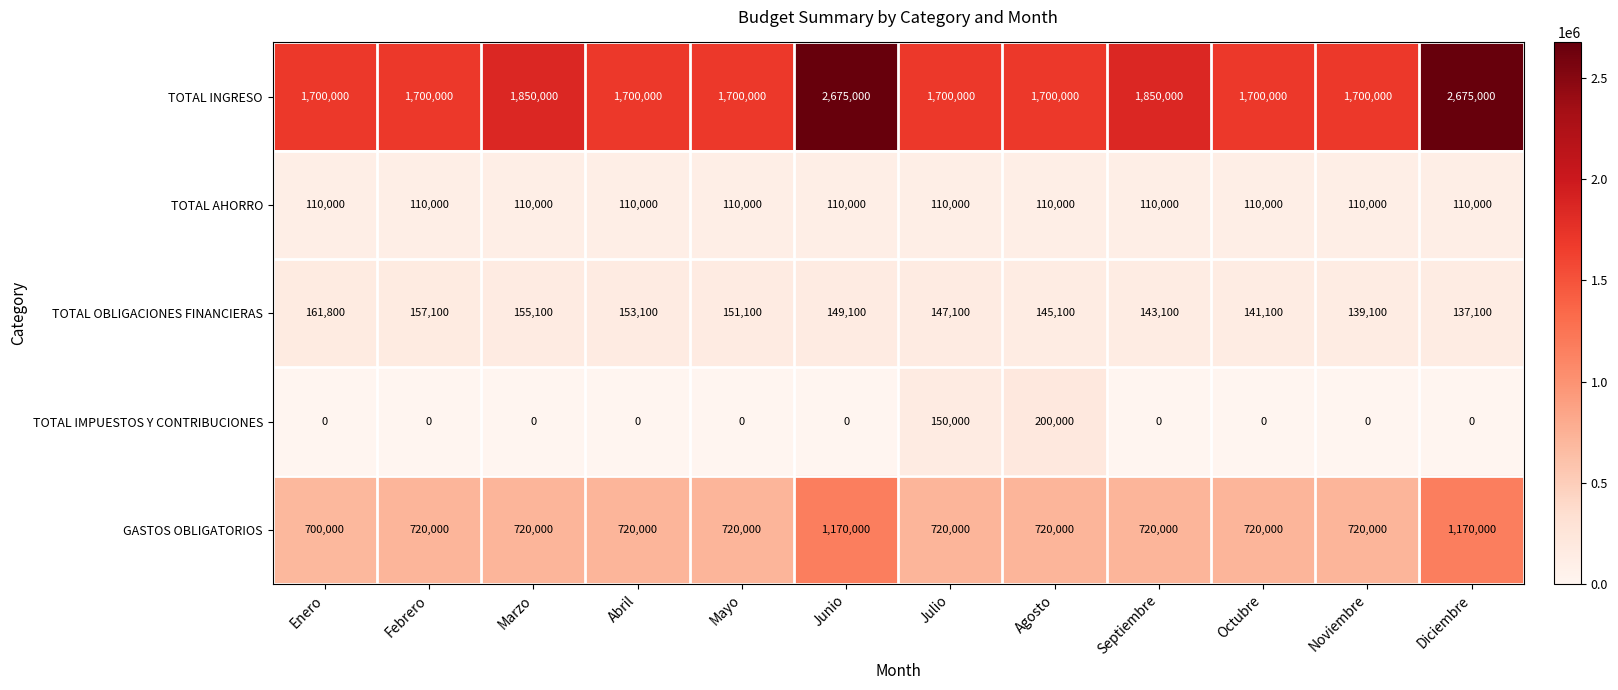

Rank the series by their maximum value, from highest to lowest.

TOTAL INGRESO, GASTOS OBLIGATORIOS, TOTAL IMPUESTOS Y CONTRIBUCIONES, TOTAL OBLIGACIONES FINANCIERAS, TOTAL AHORRO